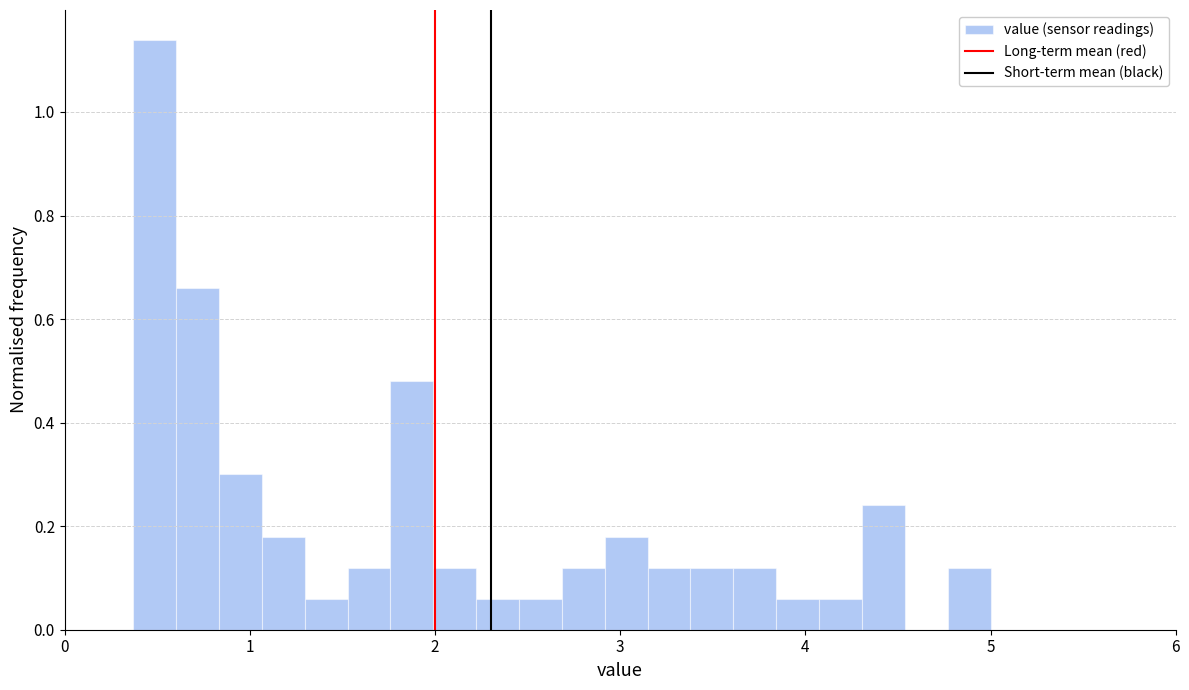

Read against the x-axis, roughly where is the centre of the tallest bar?

0.5